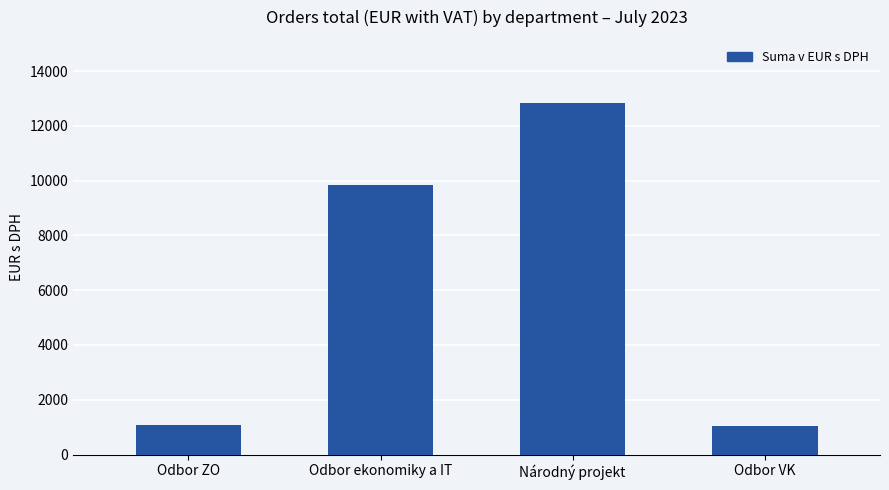

What is the label of the 4th bar from the right?

Odbor ZO